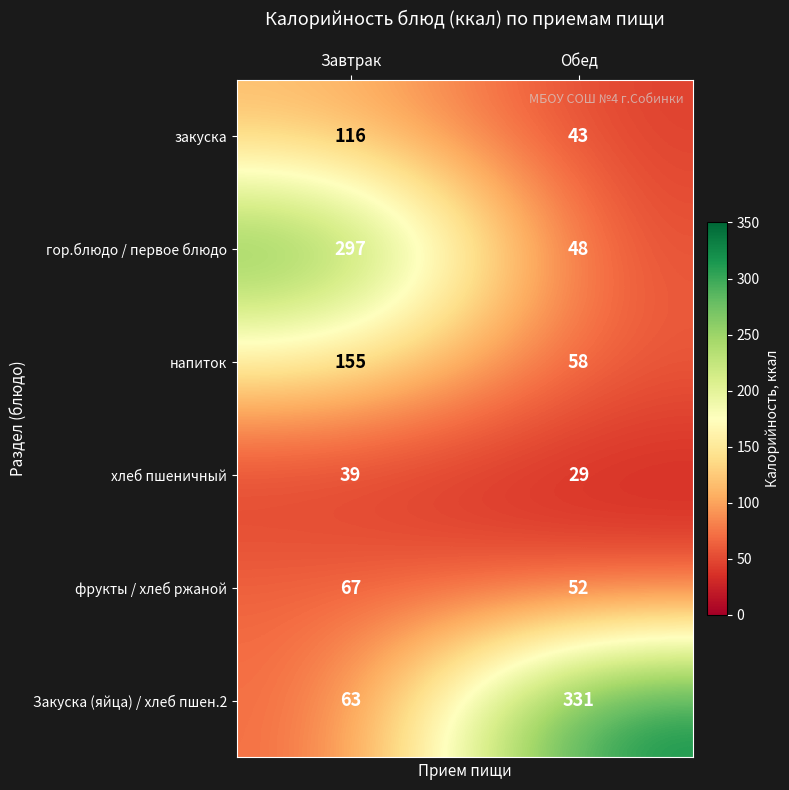

The value of Закуска (яйца) / хлеб пшен.2 at Завтрак is 63. True or false?

True